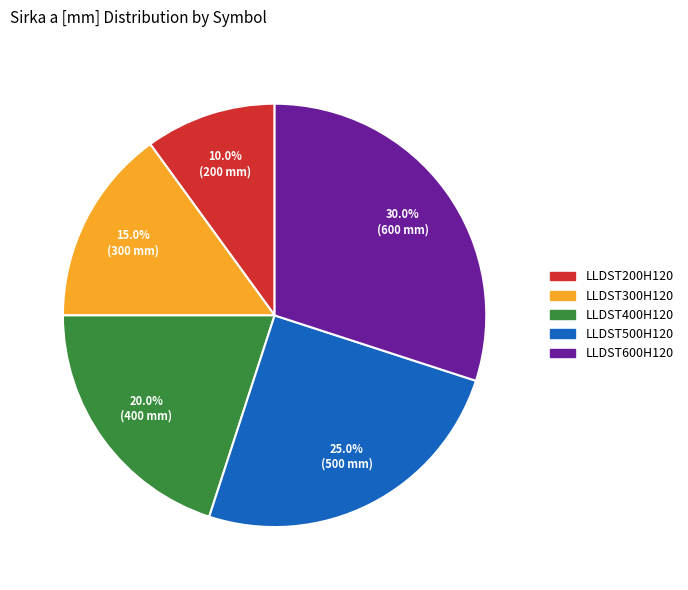

To the nearest percent, what portion does LLDST600H120 represent?

30%